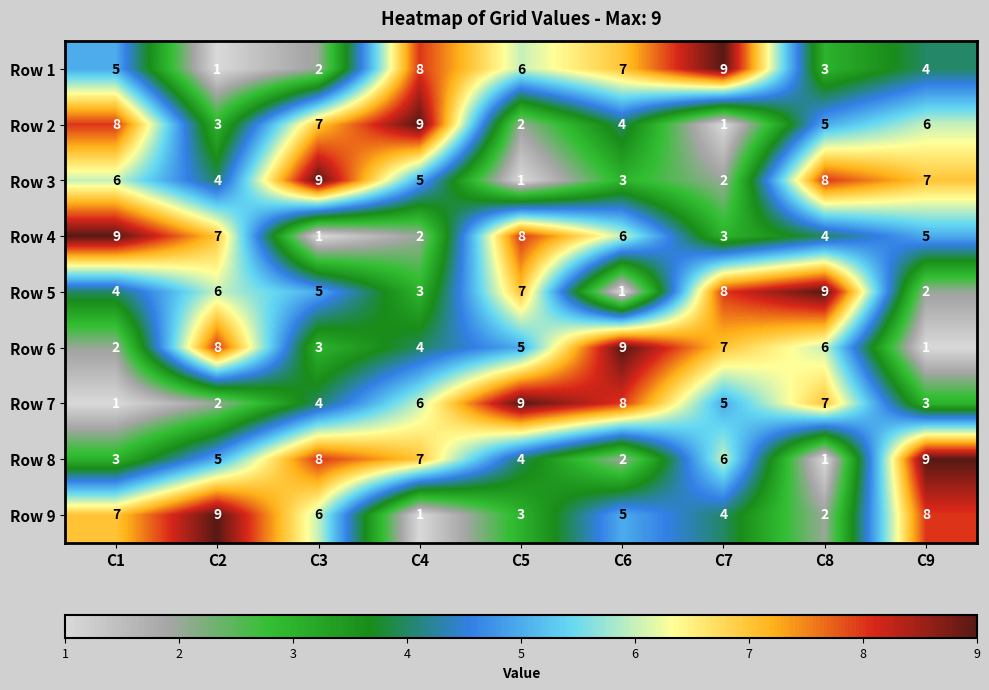

The Row 5 series shows 5 at C3. True or false?

True